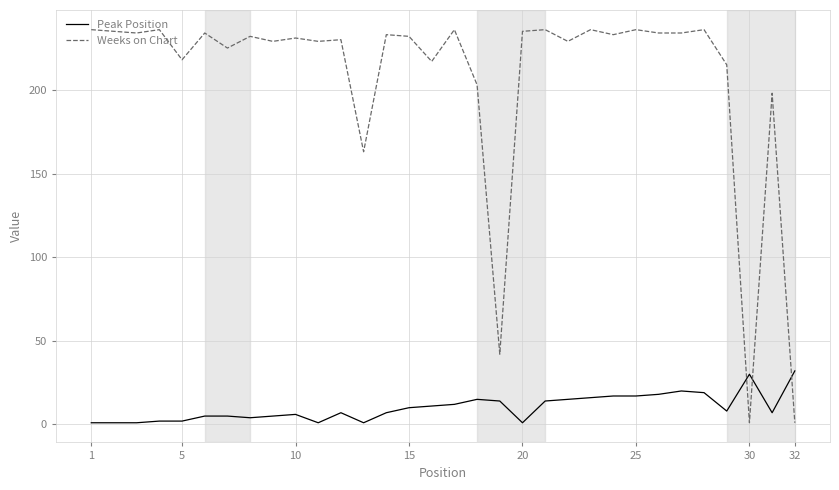

List the series in order of their overall mean, highest first.

Weeks on Chart, Peak Position